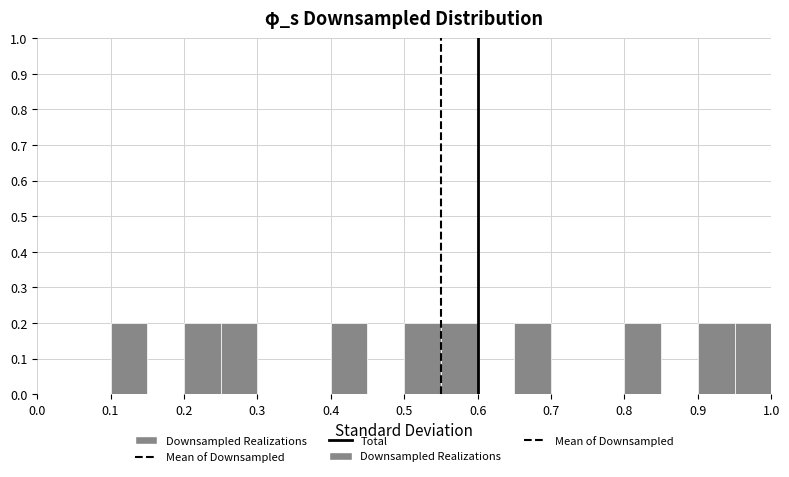

Reading left to right, transcribe this chart: for each bar, give the range it covers on the x-axis and its height. The values are not printed on the chart, so give them approximately, as read against the axis.

0.00 to 0.05: 0
0.05 to 0.10: 0
0.10 to 0.15: 0.2
0.15 to 0.20: 0
0.20 to 0.25: 0.2
0.25 to 0.30: 0.2
0.30 to 0.35: 0
0.35 to 0.40: 0
0.40 to 0.45: 0.2
0.45 to 0.50: 0
0.50 to 0.55: 0.2
0.55 to 0.60: 0.2
0.60 to 0.65: 0
0.65 to 0.70: 0.2
0.70 to 0.75: 0
0.75 to 0.80: 0
0.80 to 0.85: 0.2
0.85 to 0.90: 0
0.90 to 0.95: 0.2
0.95 to 1.00: 0.2